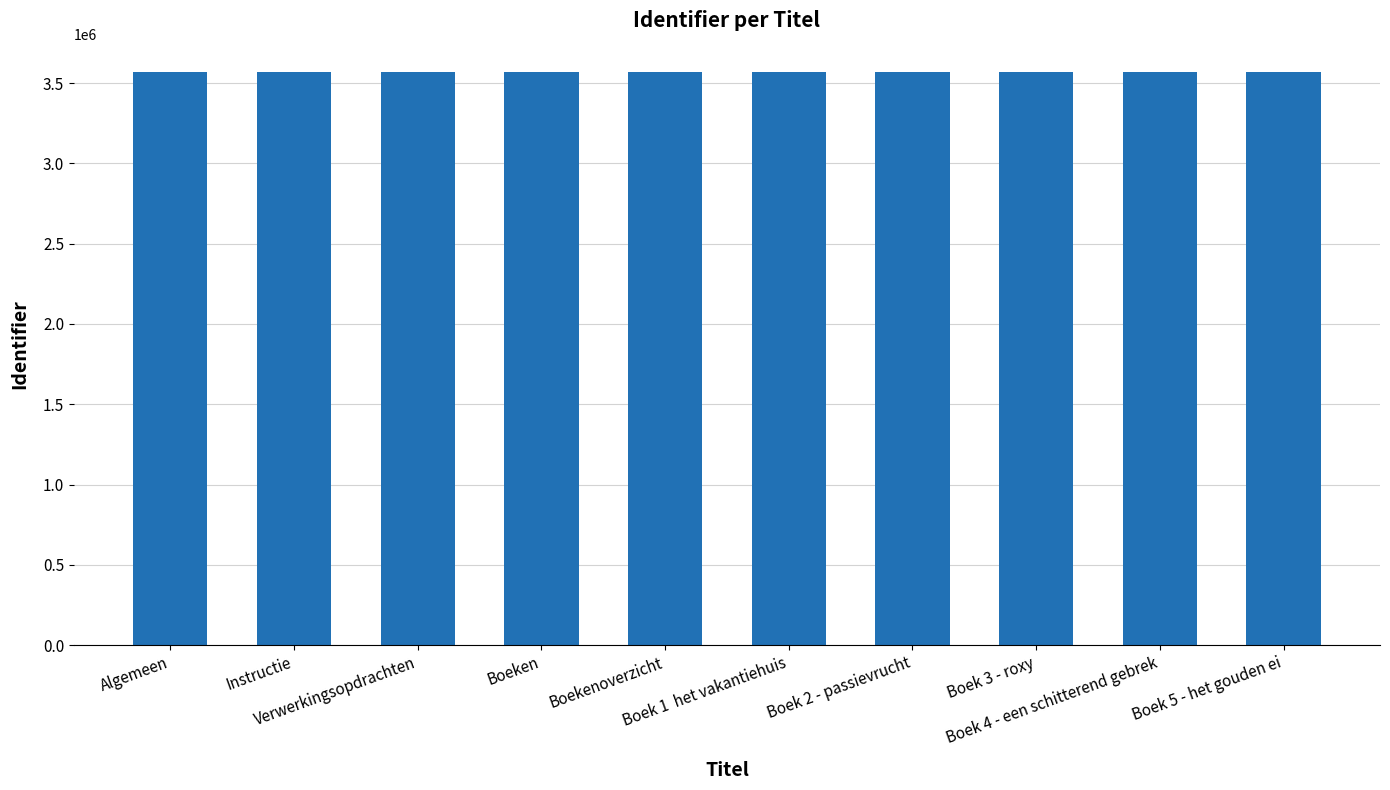

What is the maximum value shown in the chart?

3567128